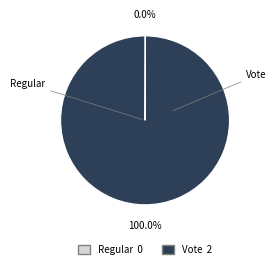

How many segments does this pie chart have?

2